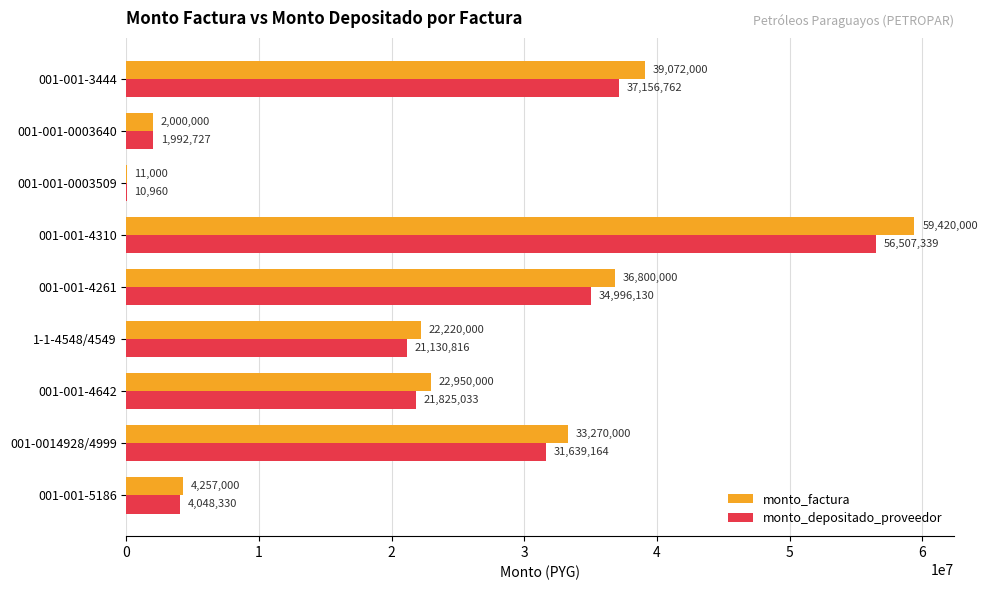

What is the sum of all monto_factura values?

220000000